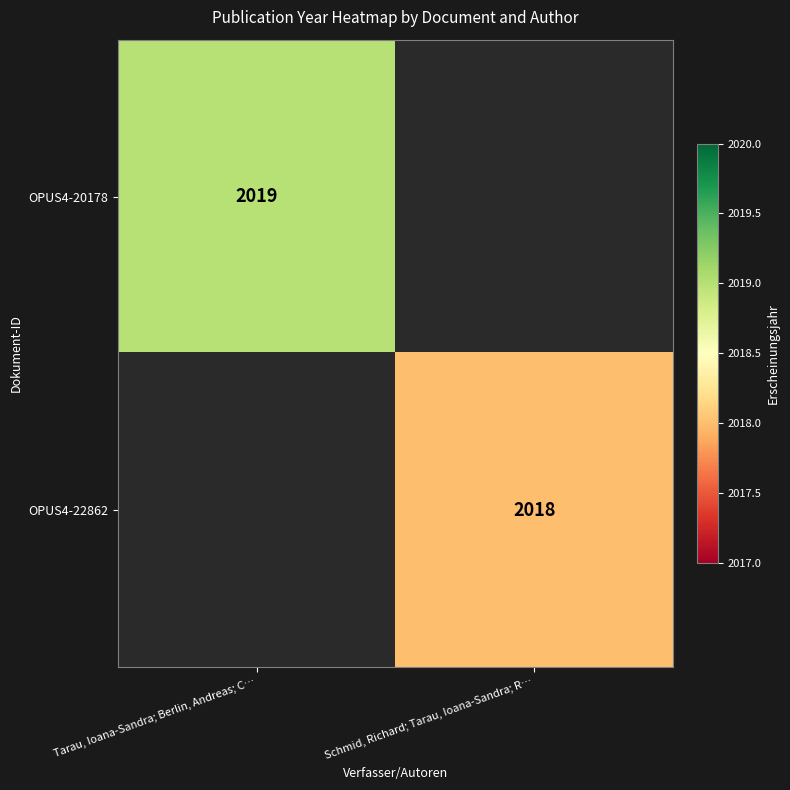

The value of OPUS4-20178 at Tarau, Ioana-Sandra; Berlin, Andreas; C… is 2019. True or false?

True